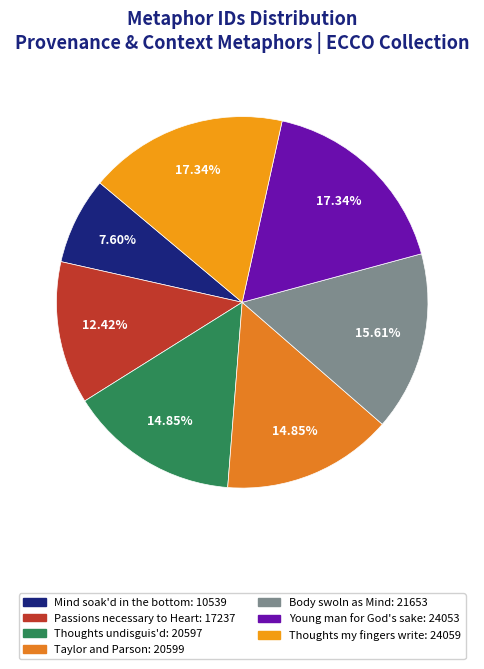

How many segments does this pie chart have?

7